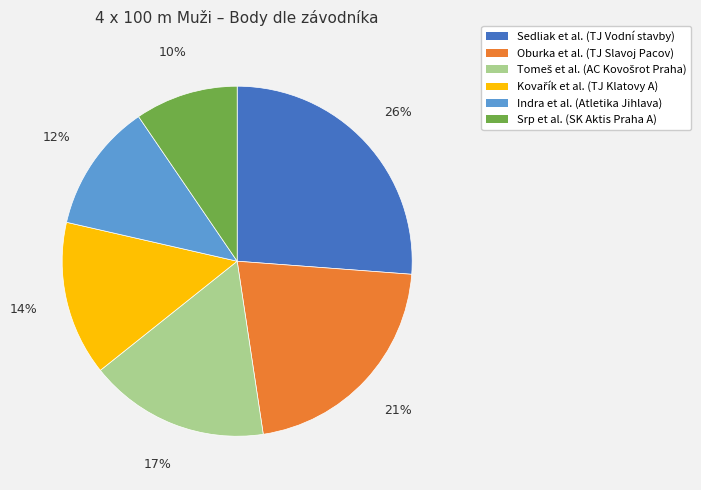

To the nearest percent, what is the average slice percentage?

17%